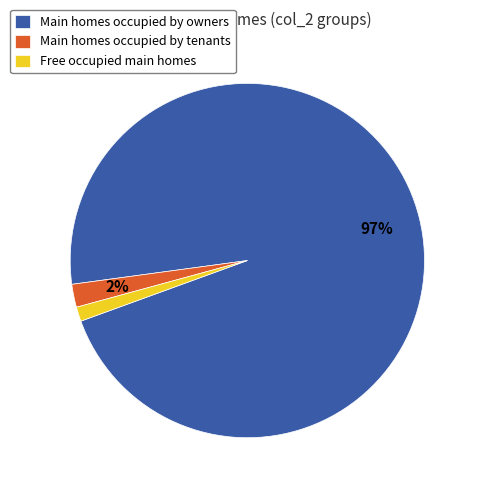

To the nearest percent, what is the average slice percentage?

33%